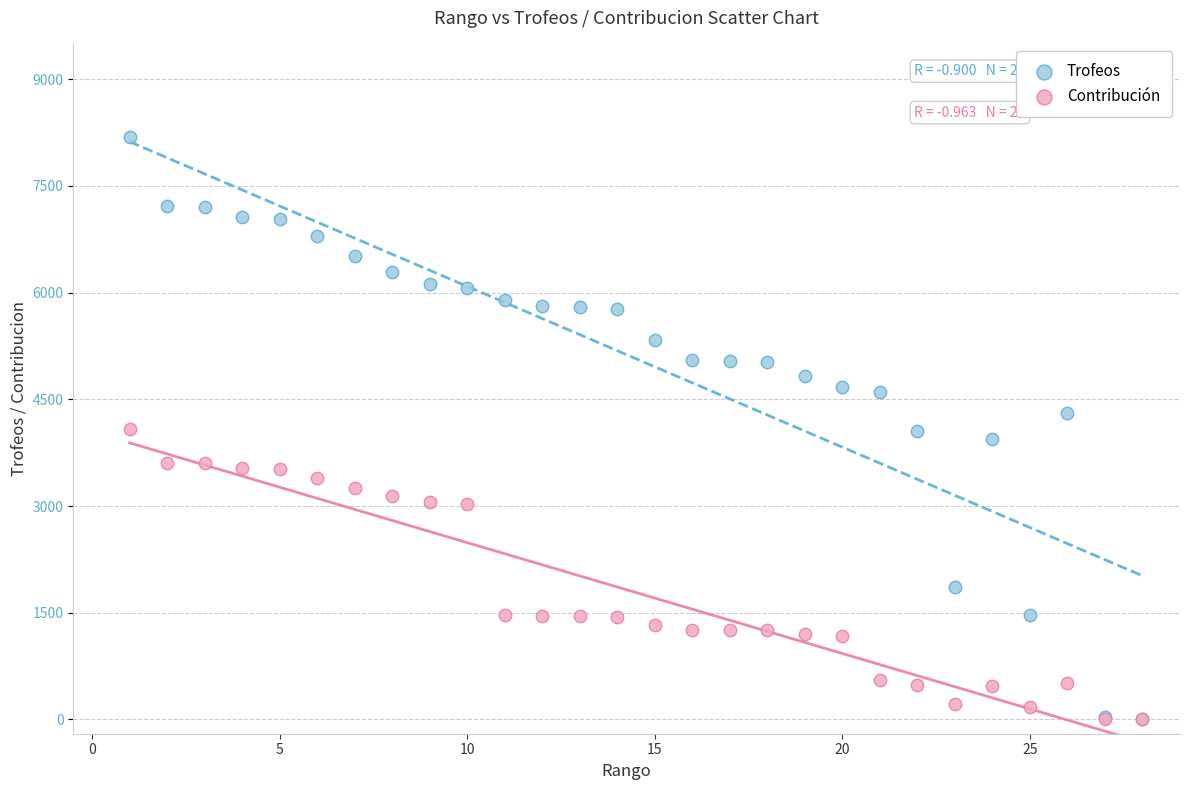

In the Contribución series, what Y value is closest to 2044?

1473